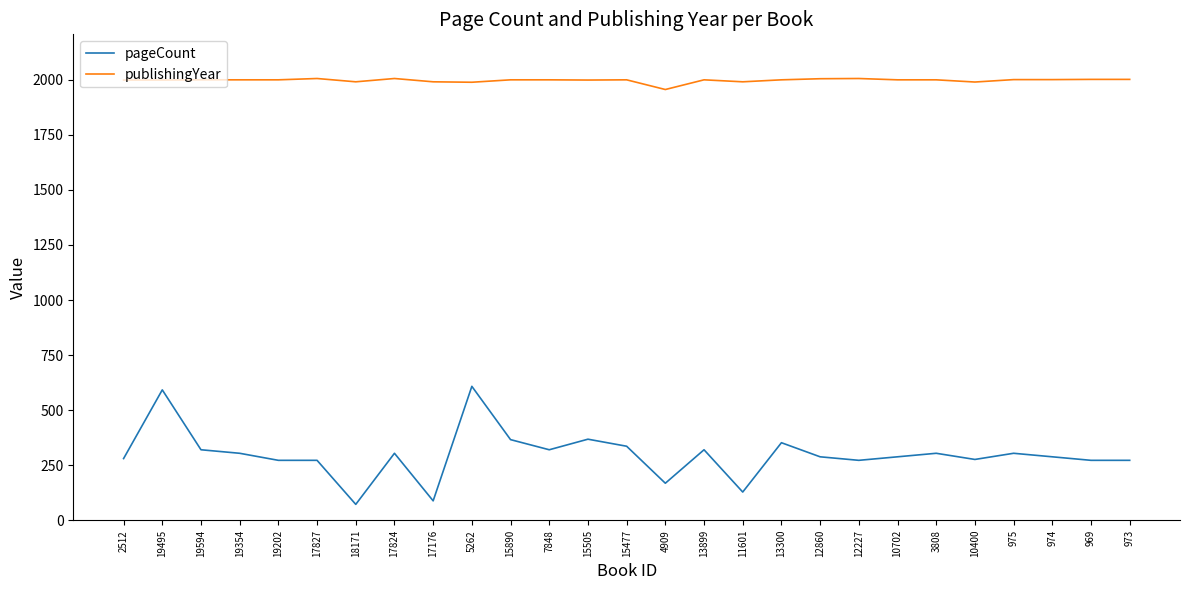

What is the approximate value of publishingYear at 969?

2002